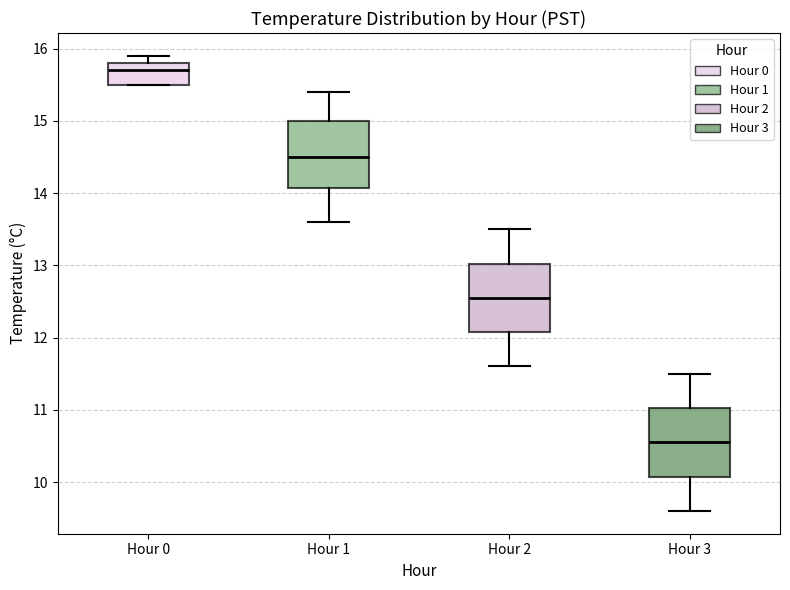

Where is the upper edge of the box for Hour 0 on the y-axis? The values are not printed on the chart, so give them approximately, as read against the axis.

15.8